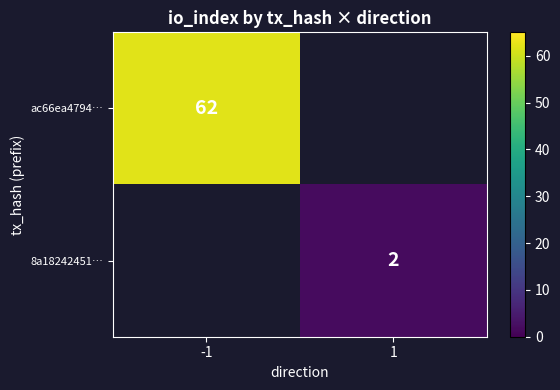

Is the value of 8a18242451… at -1 greater than the value of ac66ea4794… at -1?

No